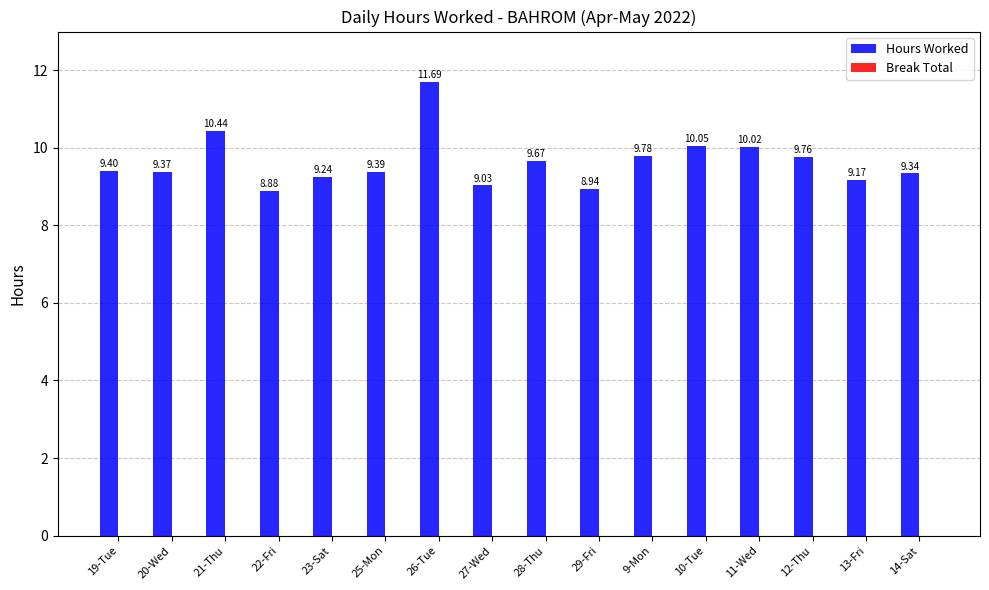

Count the number of categories in the chart.

16